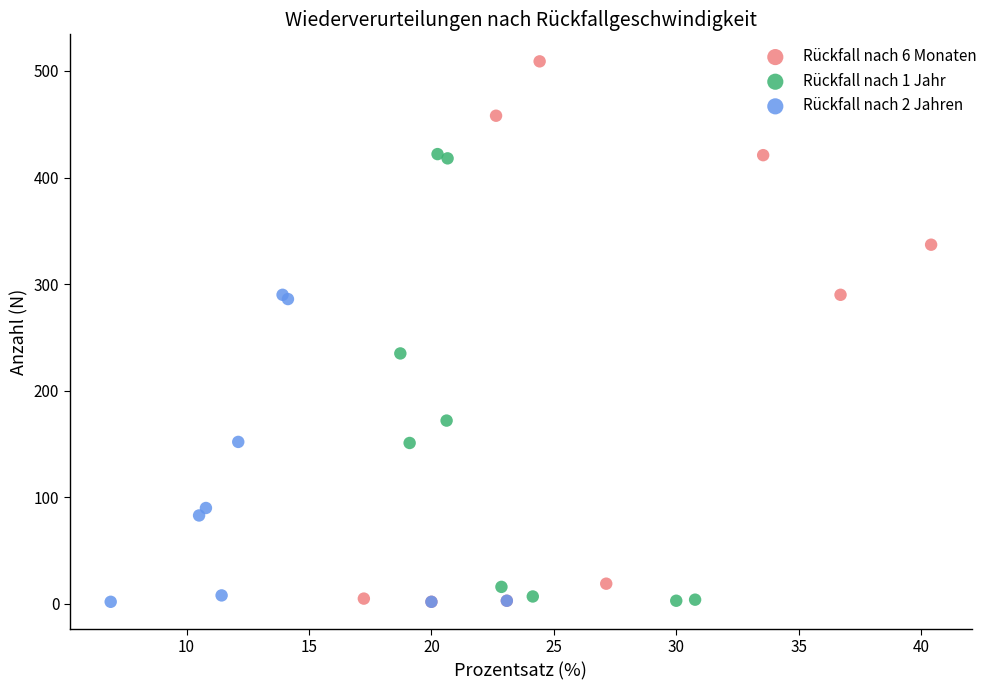

Which series has the largest Y range (max minus min)?

Rückfall nach 6 Monaten